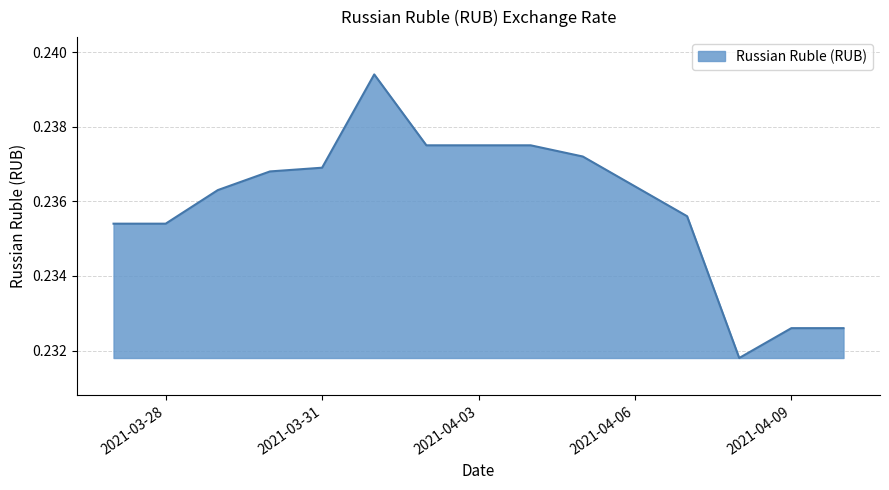

Rank the categories by value from lowest to highest.

2021-04-08, 2021-04-09, 2021-04-10, 2021-03-27, 2021-03-28, 2021-04-07, 2021-03-29, 2021-04-06, 2021-03-30, 2021-03-31, 2021-04-05, 2021-04-02, 2021-04-03, 2021-04-04, 2021-04-01